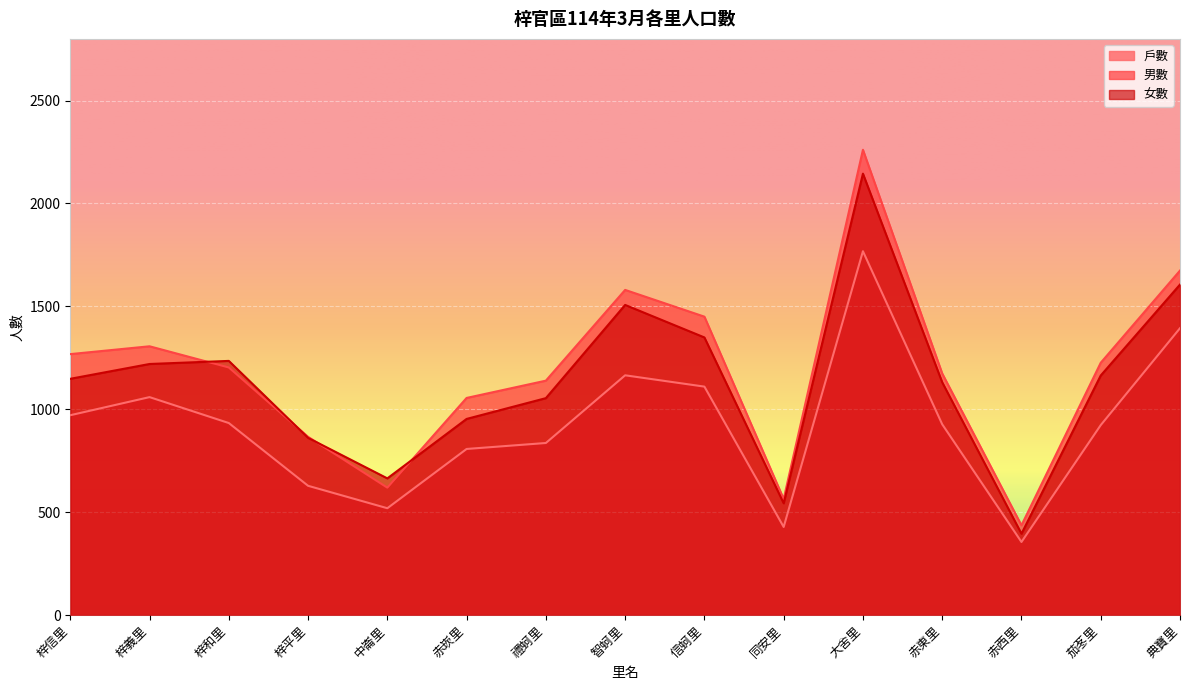

True or false: 男數 has a value of 1306 at 梓義里.

True